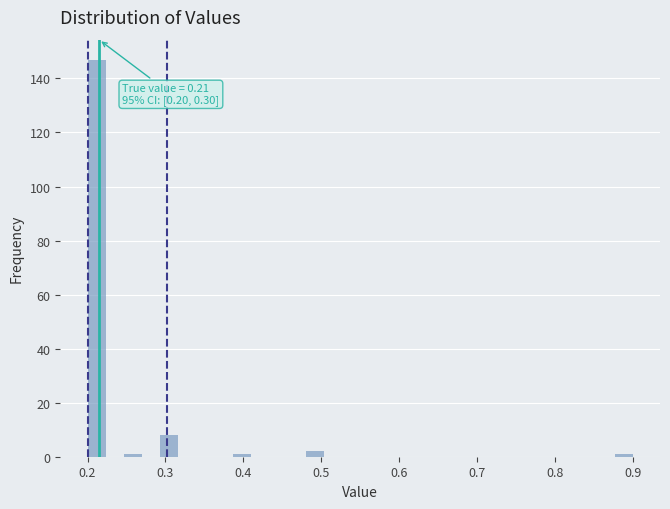

Read against the x-axis, roughly where is the centre of the tallest bar?

0.21